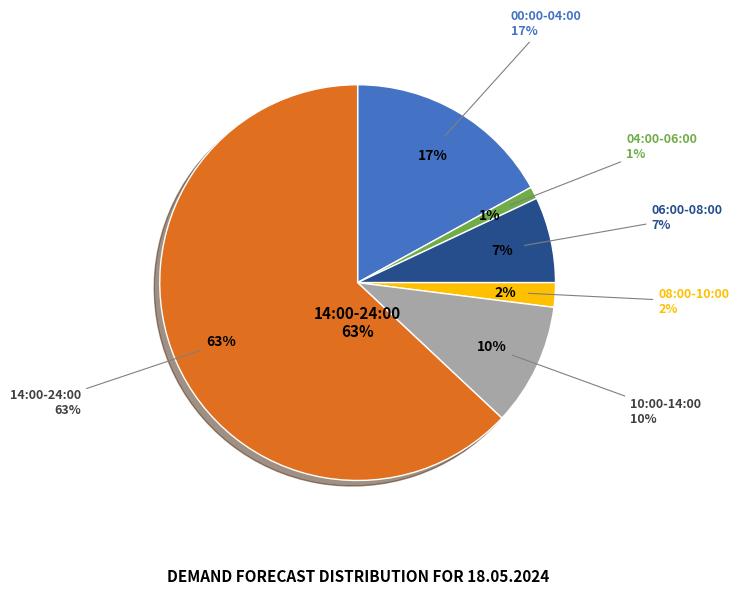

Is it true that 06:00-08:00 is 1% of the pie?

False